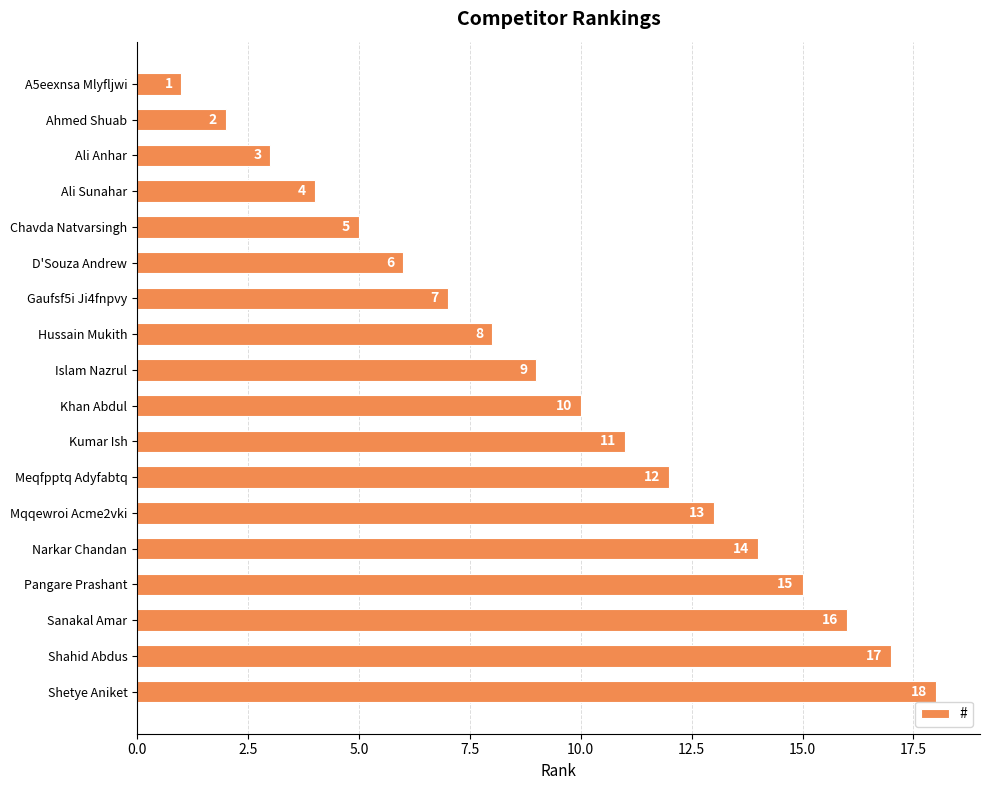

Rank the categories by value from lowest to highest.

A5eexnsa Mlyfljwi, Ahmed Shuab, Ali Anhar, Ali Sunahar, Chavda Natvarsingh, D'Souza Andrew, Gaufsf5i Ji4fnpvy, Hussain Mukith, Islam Nazrul, Khan Abdul, Kumar Ish, Meqfpptq Adyfabtq, Mqqewroi Acme2vki, Narkar Chandan, Pangare Prashant, Sanakal Amar, Shahid Abdus, Shetye Aniket